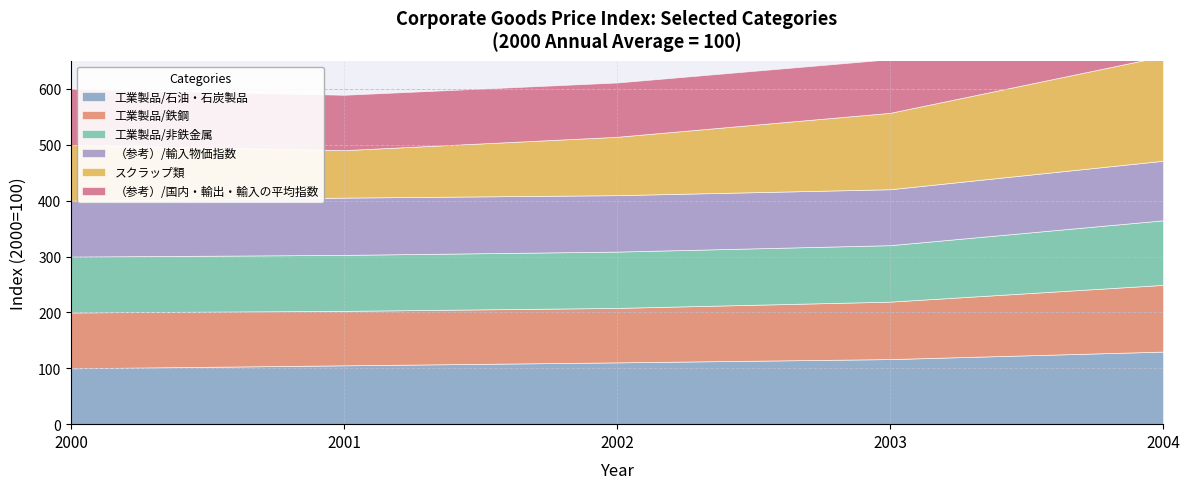

What is the value of the 工業製品/非鉄金属 point at the 5th from the left?

115.6